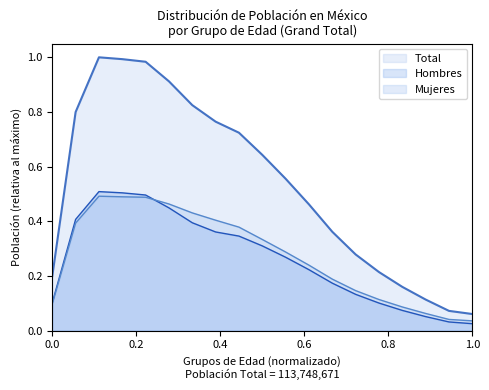

What is the total value across all series at 65-69?

0.4